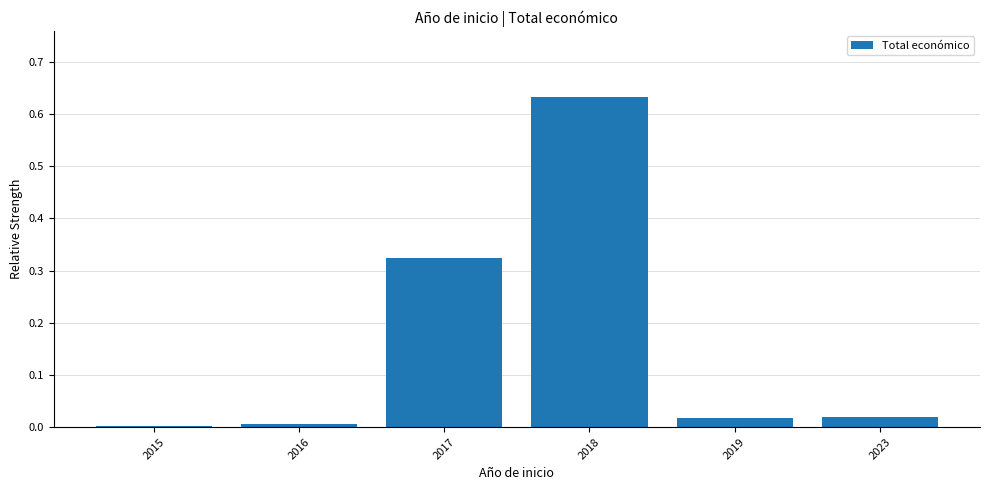

What is the sum of all values?

1.0